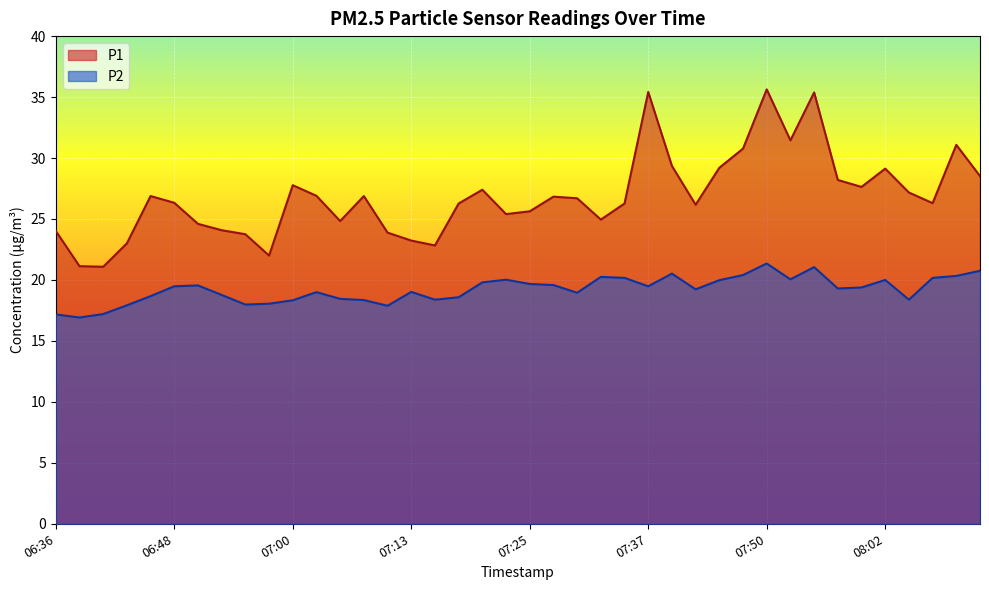

How many lines are shown in the chart?

2